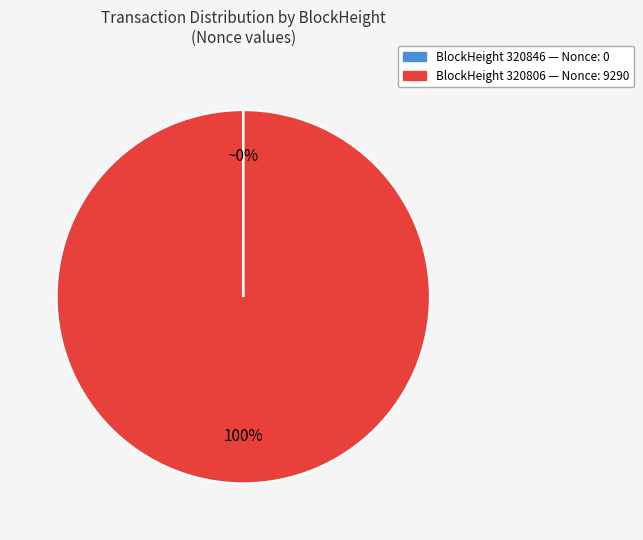

Does any single category account for the majority?

Yes